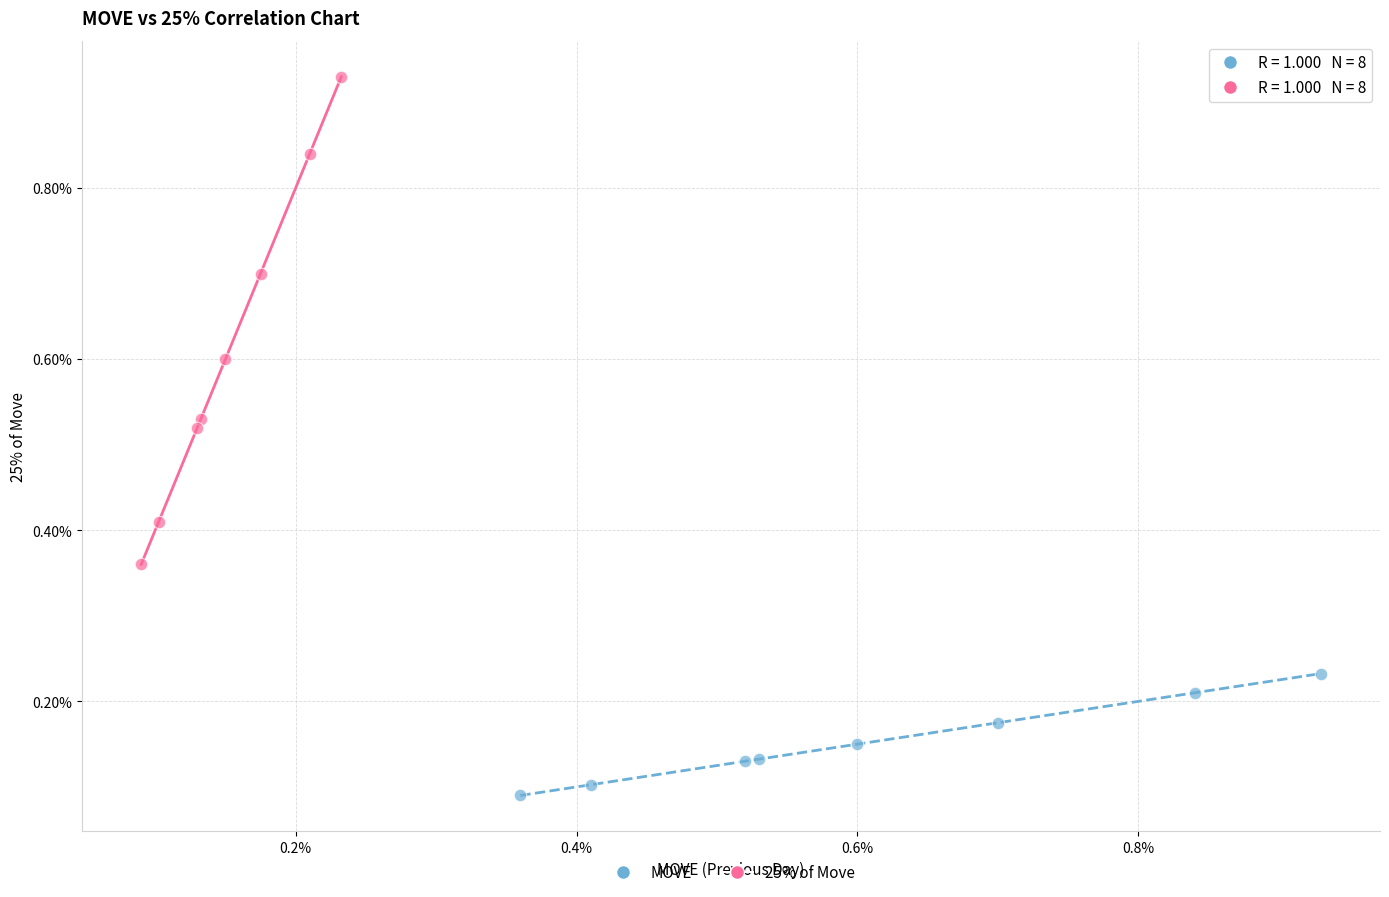

Which series has the widest spread of Y values?

25% of Move